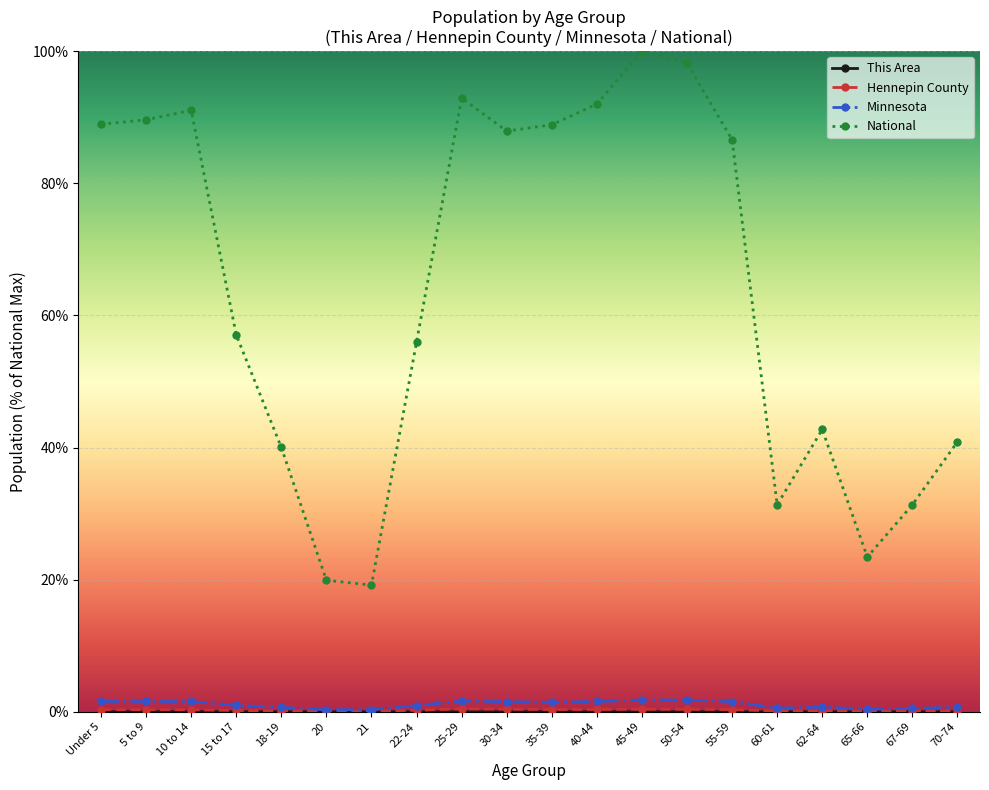

True or false: National has a value of 98.2 at 50-54.

True